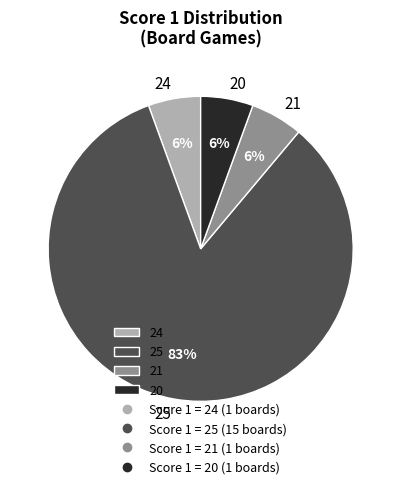

Is it true that 20 is 14% of the pie?

False